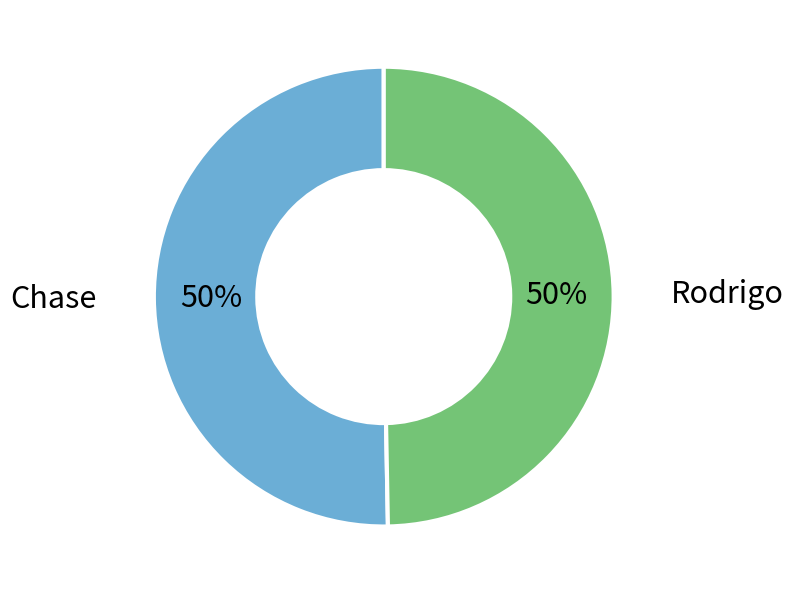

True or false: Rodrigo accounts for 59% of the total.

False